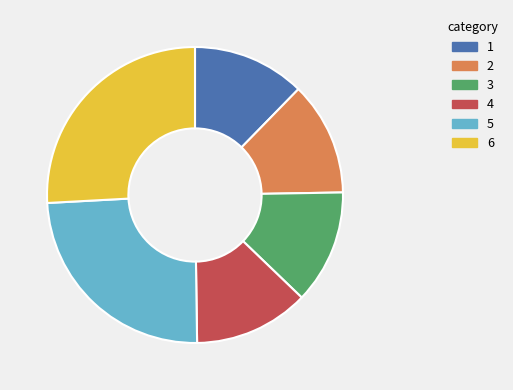

Is there any slice that represents more than half of the pie?

No